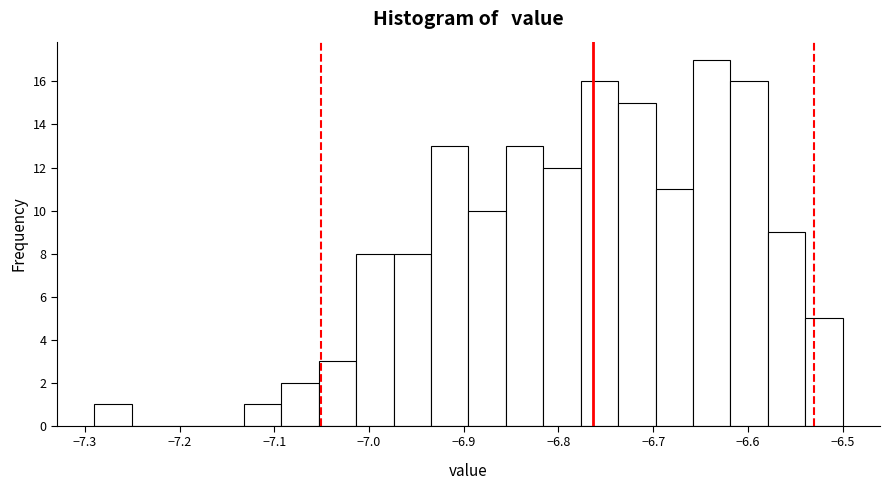

Read against the x-axis, roughly where is the centre of the tallest bar?

-6.64